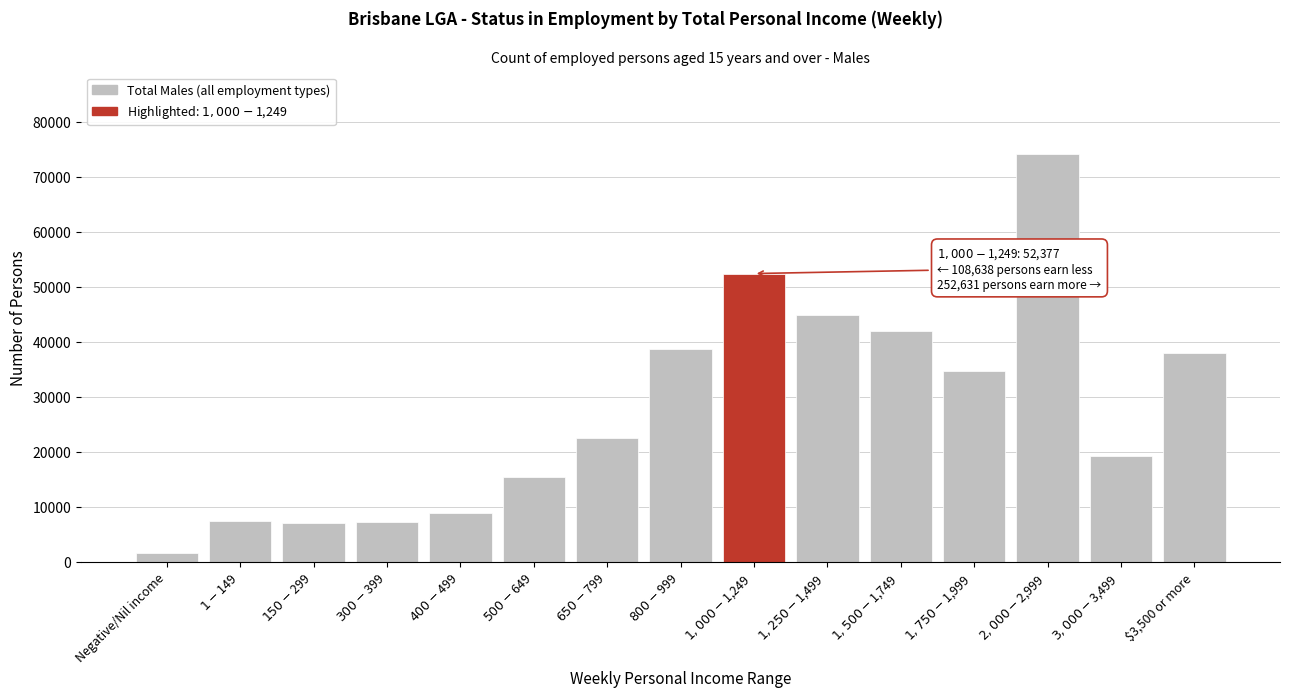

Which label corresponds to the smallest value in the chart?

Negative/Nil income